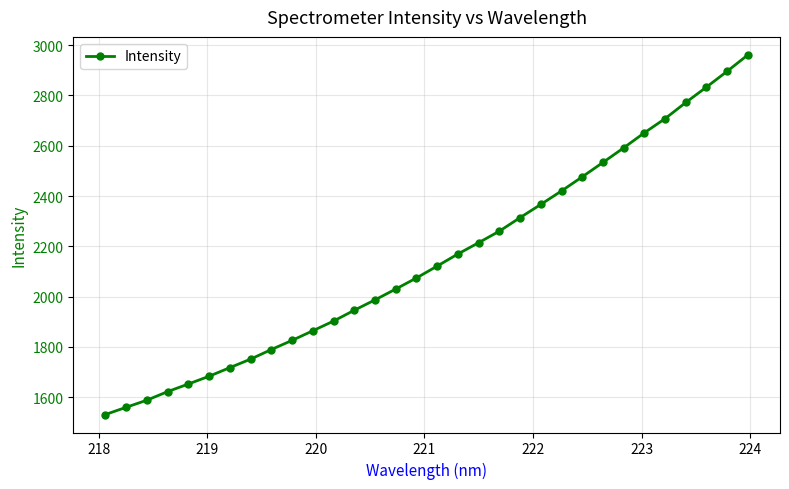

What is the value of the 22nd point from the left?

2366.5